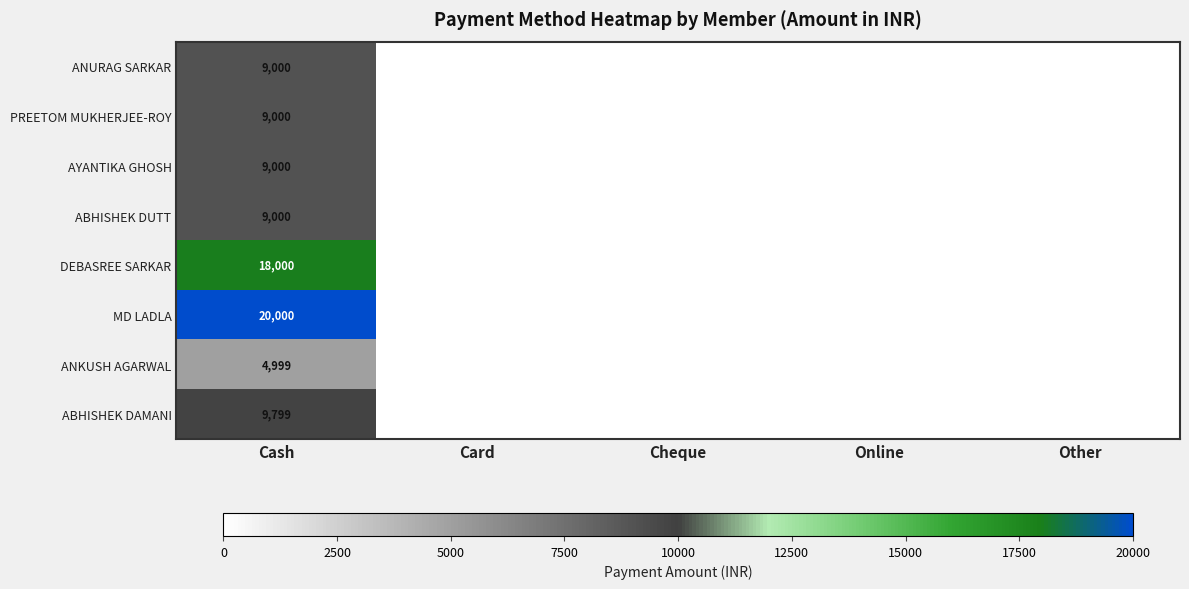

The MD LADLA series shows 28383 at Cash. True or false?

False